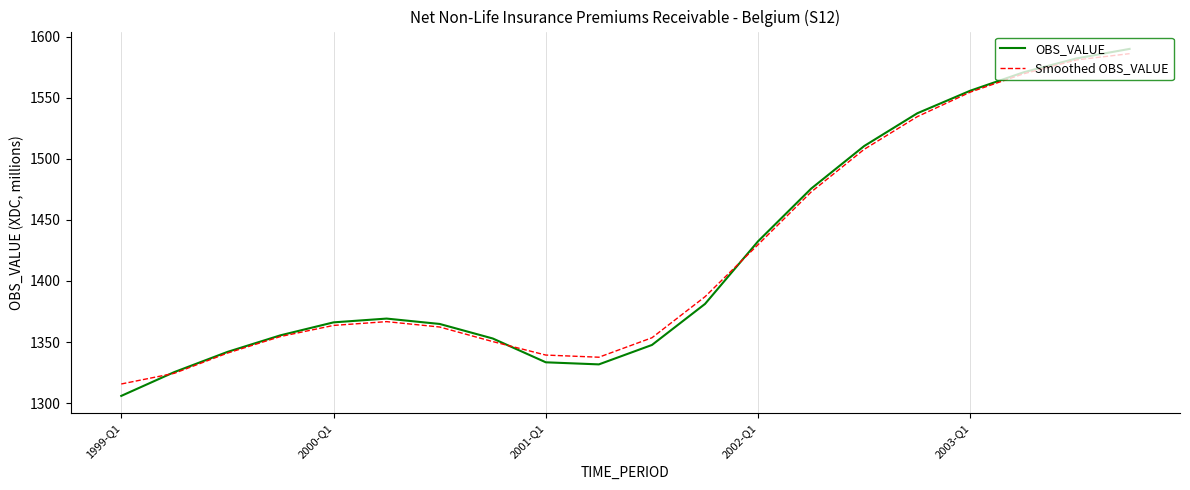

What is the minimum value shown in the chart?

1305.9